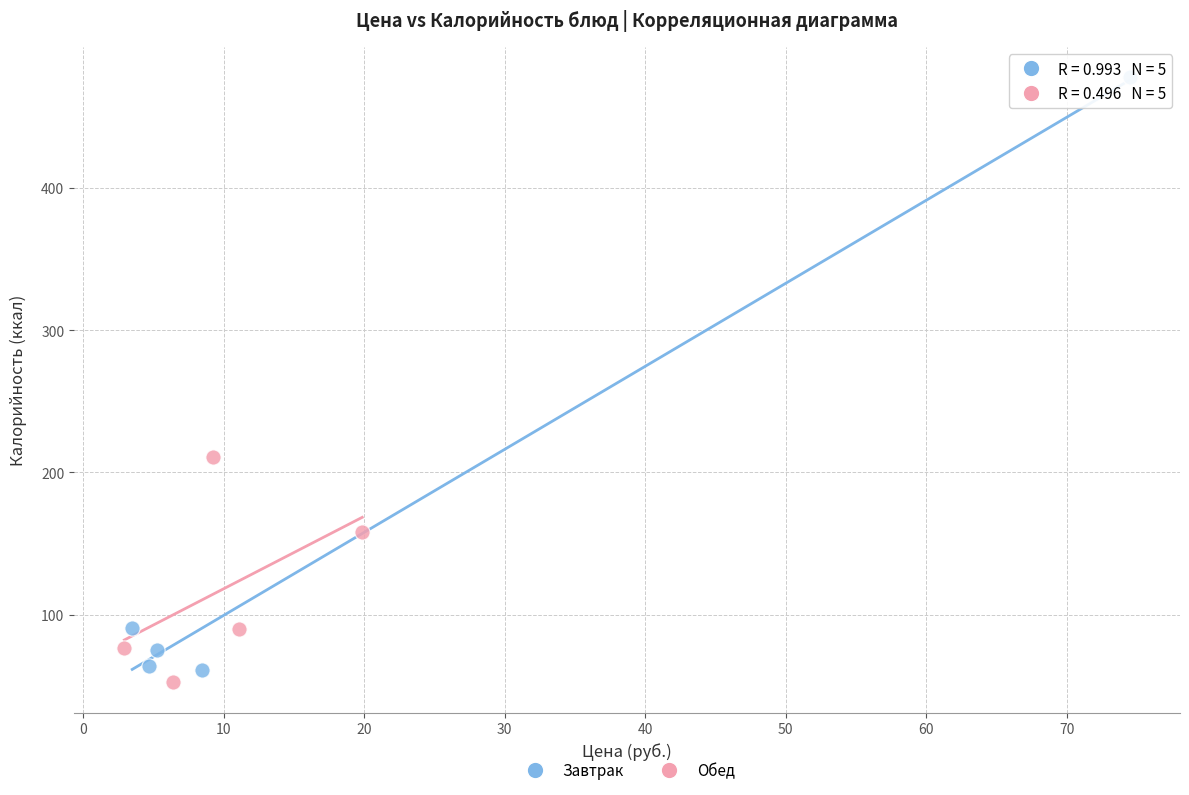

Which series contains the highest Y value?

Завтрак